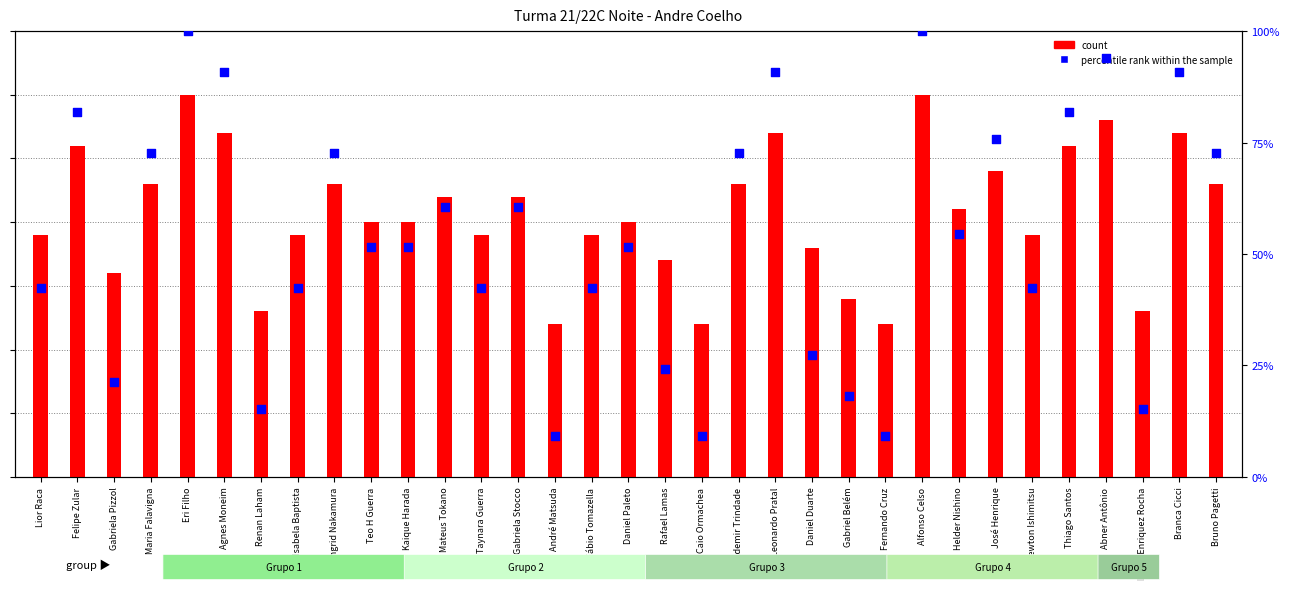

What is the total value across all series at José Henrique?

78.2